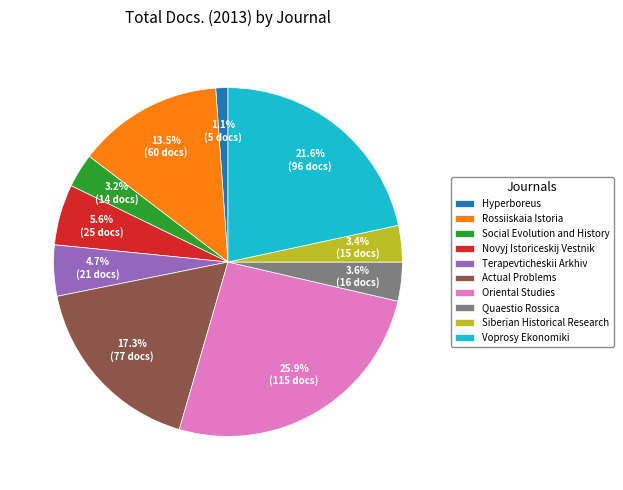

Approximately how many times larger is the value at Siberian Historical Research compared to Terapevticheskii Arkhiv?

0.7